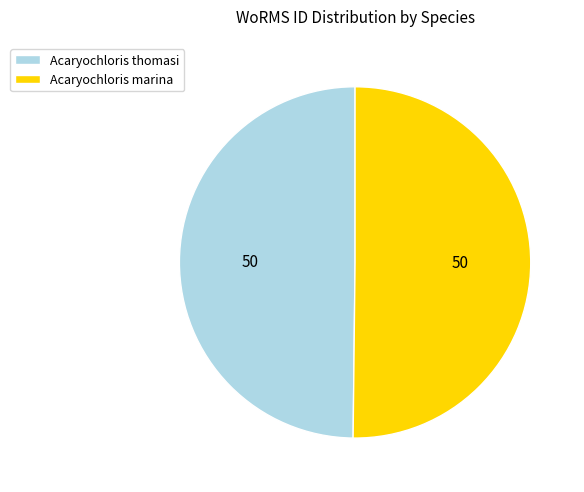

True or false: Acaryochloris marina accounts for 50% of the total.

True